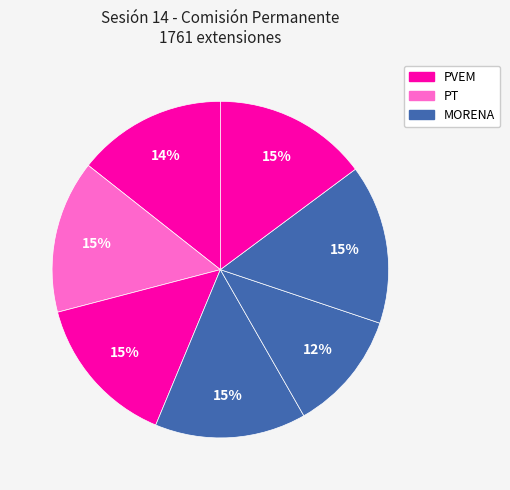

Count the number of slices in the pie.

7